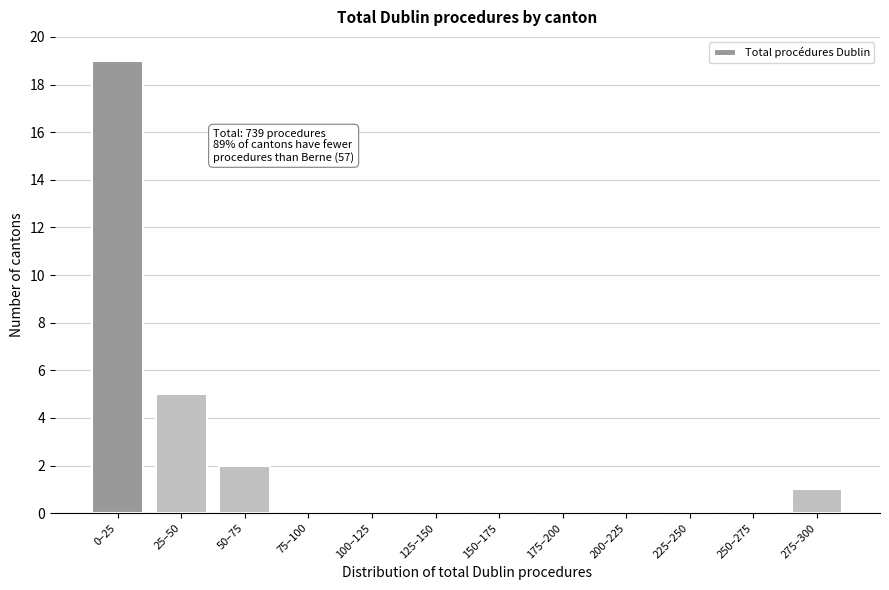

Reading right to left, what are all the values shown in this chart?

275–300=1	250–275=0	225–250=0	200–225=0	175–200=0	150–175=0	125–150=0	100–125=0	75–100=0	50–75=2	25–50=5	0–25=19